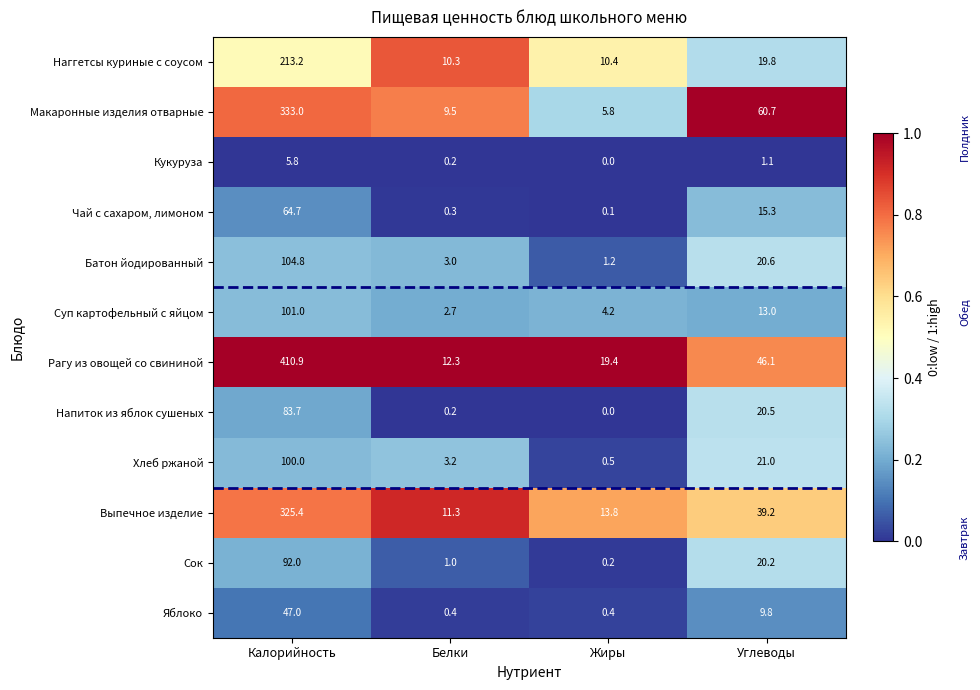

Rank the series at Калорийность from highest to lowest value.

Рагу из овощей со свининой, Макаронные изделия отварные, Выпечное изделие, Наггетсы куриные с соусом, Батон йодированный, Суп картофельный с яйцом, Хлеб ржаной, Сок, Напиток из яблок сушеных, Чай с сахаром, лимоном, Яблоко, Кукуруза